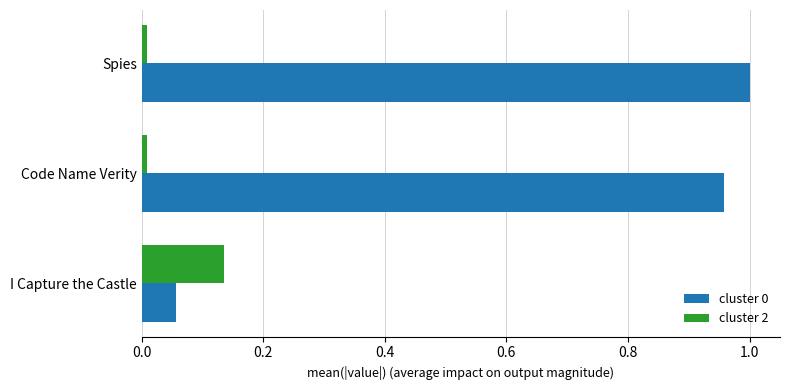

At which label does cluster 0 reach its minimum?

I Capture the Castle